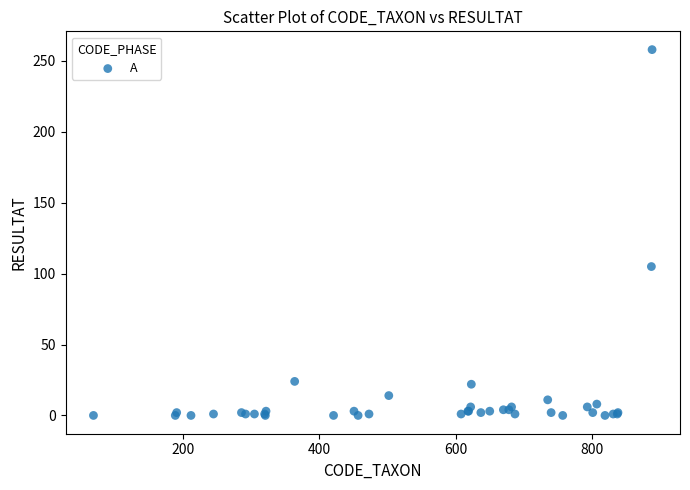

What Y value in the scatter plot is closest to 129?

105